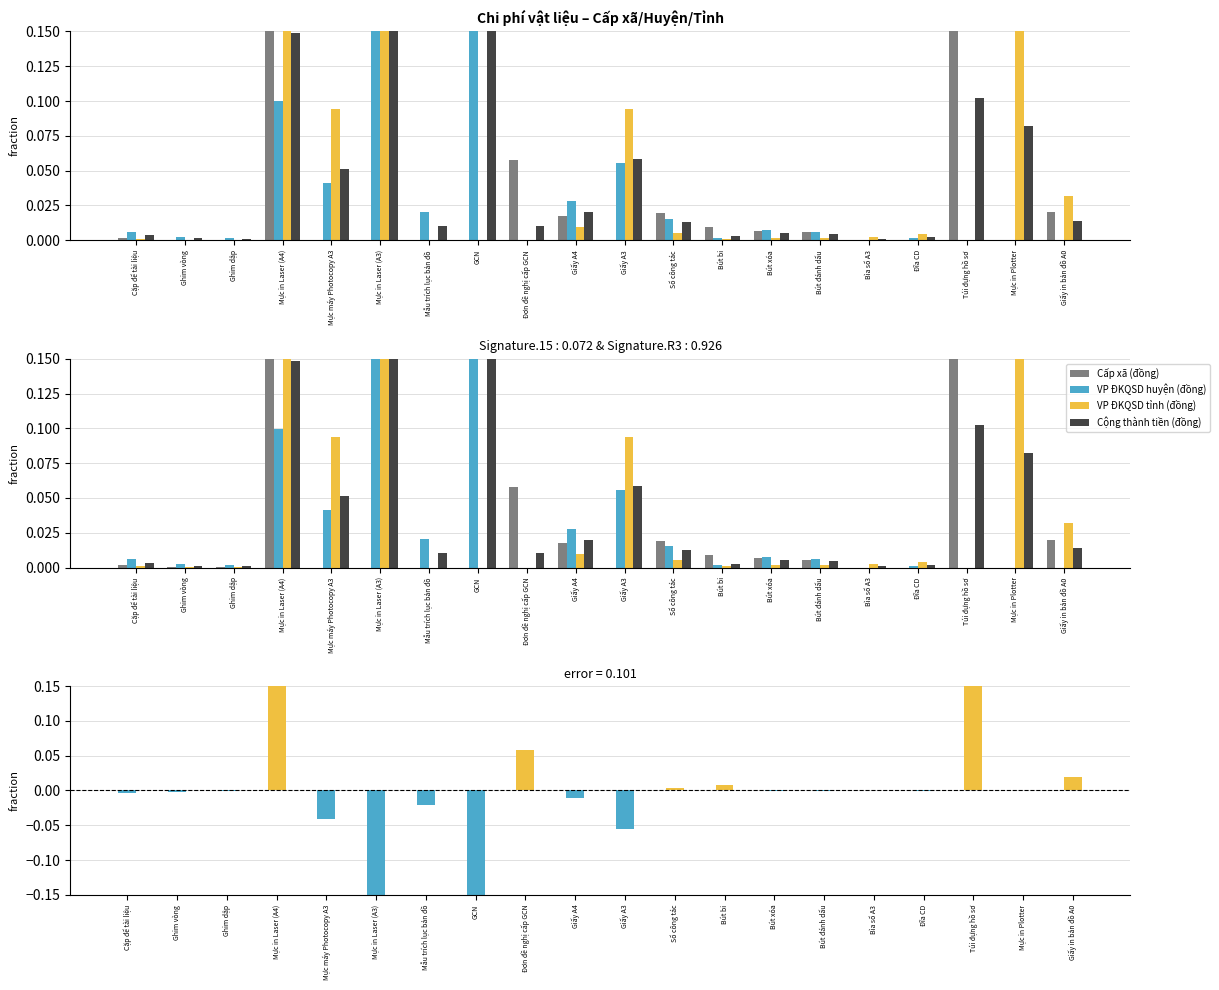

What is the average value of the VP ĐKQSD huyện (đồng) series?

0.1